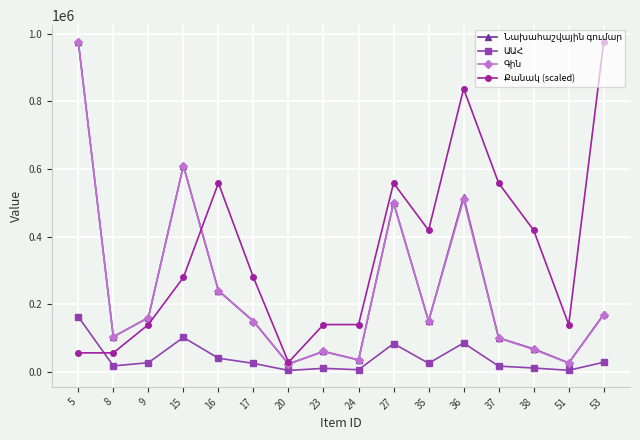

At how many categories does at least one series exceed 73515?

15